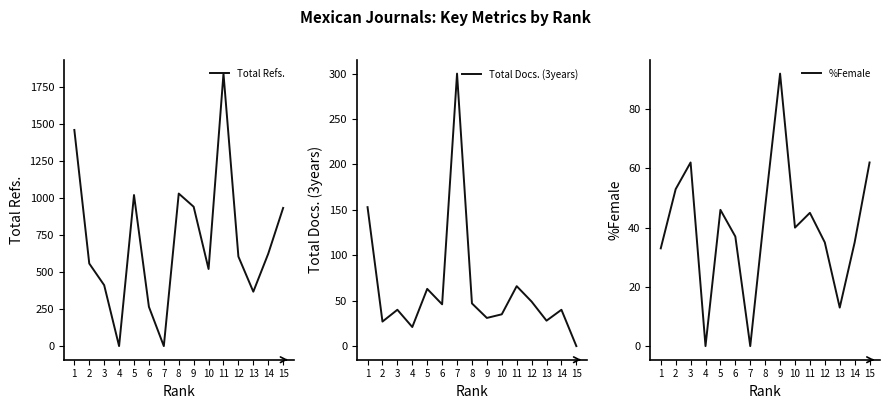

Reading left to right, list all the values displayed in this chart.

Total Refs.: 1458	557	411	0	1019	265	0	1029	940	520	1838	604	367	623	932
Total Docs. (3years): 153	27	40	21	63	46	300	47	31	35	66	49	28	40	0
%Female: 33	53	62	0	46	37	0	47	92	40	45	35	13	35	62